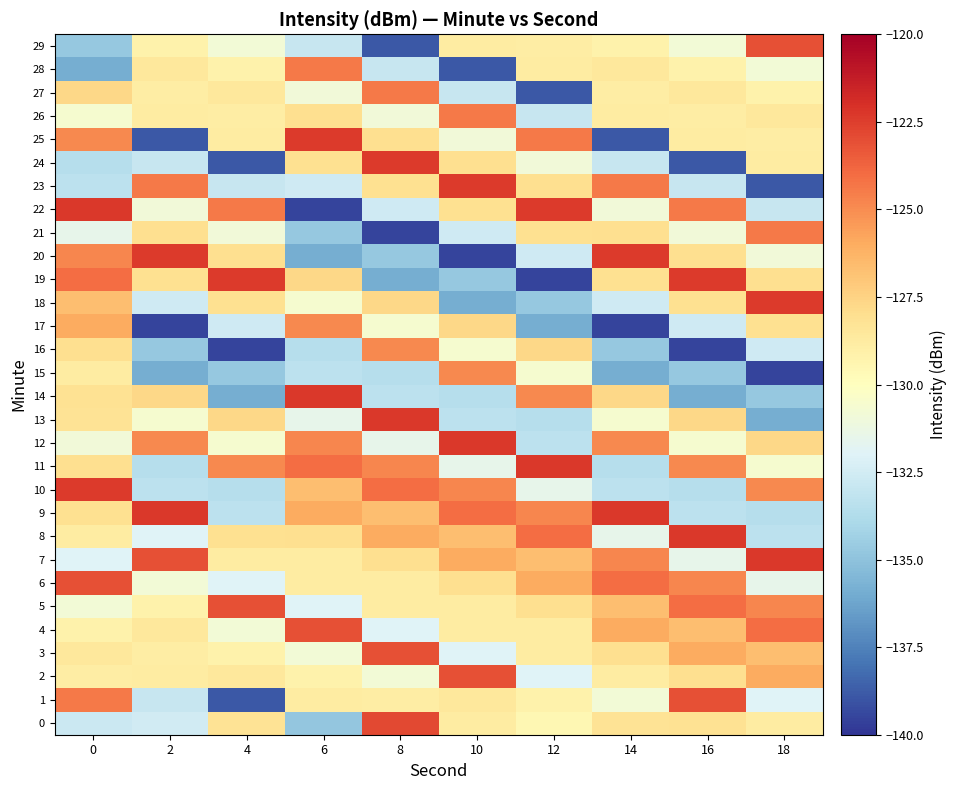

Reading left to right, what are all the values shown in this chart?

0: 0=-132.8	2=-132.6	4=-128.2	6=-134.8	8=-122.9	10=-128.8	12=-129.5	14=-128.2	16=-128.2	18=-128.8
1: 0=-124.4	2=-132.9	4=-138.9	6=-128.8	8=-128.8	10=-128.6	12=-129.2	14=-130.8	16=-123.1	18=-132.0
2: 0=-128.8	2=-128.8	4=-128.6	6=-129.2	8=-130.8	10=-123.1	12=-132.0	14=-128.8	16=-128.0	18=-125.9
3: 0=-128.6	2=-128.8	4=-129.2	6=-130.8	8=-123.1	10=-132.0	12=-128.8	14=-128.0	16=-125.9	18=-126.7
4: 0=-129.2	2=-128.6	4=-130.8	6=-123.1	8=-132.0	10=-128.8	12=-128.8	14=-125.9	16=-126.7	18=-124.0
5: 0=-130.8	2=-129.2	4=-123.1	6=-132.0	8=-128.8	10=-128.8	12=-128.0	14=-126.7	16=-124.0	18=-124.8
6: 0=-123.1	2=-130.8	4=-132.0	6=-128.8	8=-128.8	10=-128.0	12=-125.9	14=-124.0	16=-124.8	18=-131.5
7: 0=-132.0	2=-123.1	4=-128.8	6=-128.8	8=-128.0	10=-125.9	12=-126.7	14=-124.8	16=-131.5	18=-122.3
8: 0=-128.8	2=-132.0	4=-128.1	6=-128.0	8=-125.9	10=-126.7	12=-124.0	14=-131.5	16=-122.3	18=-133.4
9: 0=-128.1	2=-122.3	4=-133.4	6=-125.9	8=-126.7	10=-124.0	12=-124.8	14=-122.3	16=-133.4	18=-133.6
10: 0=-122.4	2=-133.4	4=-133.6	6=-126.7	8=-124.0	10=-124.8	12=-131.5	14=-133.4	16=-133.6	18=-124.9
11: 0=-128.0	2=-133.6	4=-124.9	6=-124.0	8=-124.8	10=-131.5	12=-122.3	14=-133.6	16=-124.9	18=-130.6
12: 0=-130.9	2=-124.9	4=-130.6	6=-124.8	8=-131.5	10=-122.3	12=-133.4	14=-124.9	16=-130.6	18=-127.7
13: 0=-128.2	2=-130.6	4=-127.7	6=-131.5	8=-122.3	10=-133.4	12=-133.6	14=-130.6	16=-127.7	18=-135.9
14: 0=-128.2	2=-127.7	4=-135.9	6=-122.3	8=-133.4	10=-133.6	12=-124.9	14=-127.7	16=-135.9	18=-134.8
15: 0=-128.8	2=-135.9	4=-134.8	6=-133.4	8=-133.6	10=-124.9	12=-130.6	14=-135.9	16=-134.8	18=-139.5
16: 0=-128.0	2=-134.8	4=-139.5	6=-133.6	8=-124.9	10=-130.6	12=-127.7	14=-134.8	16=-139.5	18=-132.7
17: 0=-125.9	2=-139.5	4=-132.7	6=-124.9	8=-130.6	10=-127.7	12=-135.9	14=-139.5	16=-132.7	18=-128.1
18: 0=-126.7	2=-132.7	4=-128.1	6=-130.6	8=-127.7	10=-135.9	12=-134.8	14=-132.7	16=-128.1	18=-122.4
19: 0=-124.0	2=-128.1	4=-122.4	6=-127.7	8=-135.9	10=-134.8	12=-139.5	14=-128.1	16=-122.4	18=-128.0
20: 0=-124.8	2=-122.4	4=-128.0	6=-135.9	8=-134.8	10=-139.5	12=-132.7	14=-122.4	16=-128.0	18=-130.9
21: 0=-131.5	2=-128.0	4=-130.9	6=-134.8	8=-139.5	10=-132.7	12=-128.1	14=-128.0	16=-130.9	18=-124.4
22: 0=-122.3	2=-130.9	4=-124.4	6=-139.5	8=-132.7	10=-128.1	12=-122.4	14=-130.9	16=-124.4	18=-132.9
23: 0=-133.4	2=-124.4	4=-132.9	6=-132.7	8=-128.1	10=-122.4	12=-128.0	14=-124.4	16=-132.9	18=-138.9
24: 0=-133.6	2=-132.9	4=-138.9	6=-128.1	8=-122.4	10=-128.0	12=-130.9	14=-132.9	16=-138.9	18=-128.8
25: 0=-124.9	2=-138.9	4=-128.8	6=-122.4	8=-128.0	10=-130.9	12=-124.4	14=-138.9	16=-128.8	18=-128.8
26: 0=-130.6	2=-128.8	4=-128.8	6=-128.0	8=-130.9	10=-124.4	12=-132.9	14=-128.8	16=-128.8	18=-128.6
27: 0=-127.7	2=-128.8	4=-128.6	6=-130.9	8=-124.4	10=-132.9	12=-138.9	14=-128.8	16=-128.6	18=-129.2
28: 0=-135.9	2=-128.6	4=-129.2	6=-124.4	8=-132.9	10=-138.9	12=-128.8	14=-128.6	16=-129.2	18=-130.8
29: 0=-134.8	2=-129.2	4=-130.8	6=-132.9	8=-138.9	10=-128.8	12=-128.8	14=-129.2	16=-130.8	18=-123.1